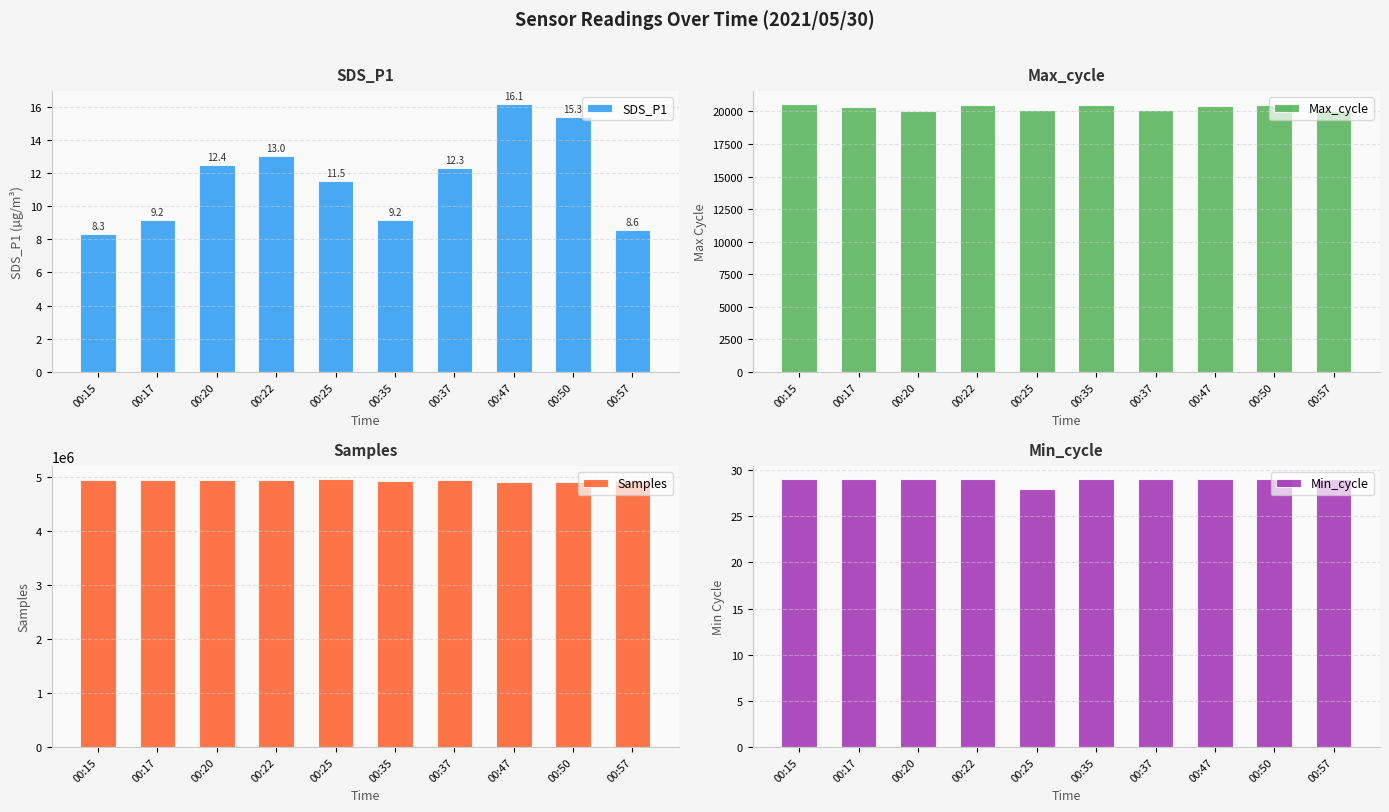

Where does the Max_cycle series first go above 20422?

00:15